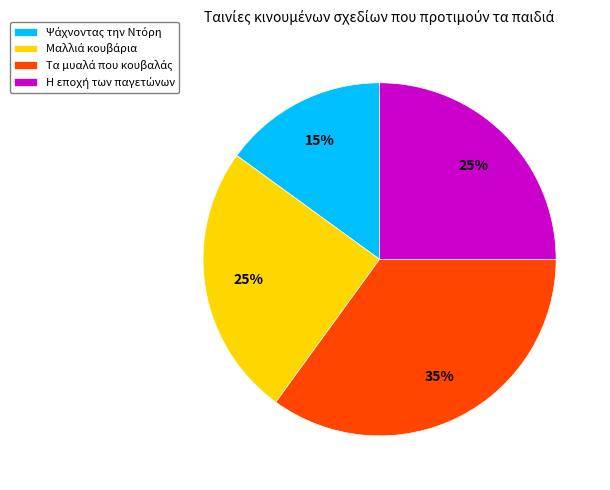

How many segments does this pie chart have?

4